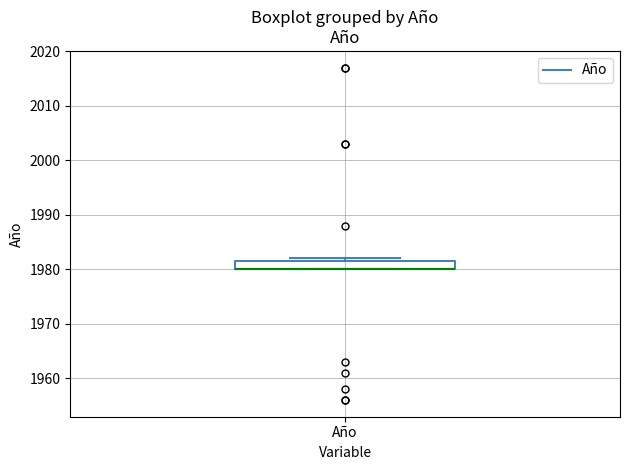

Where is the lower edge of the box for Año on the y-axis? The values are not printed on the chart, so give them approximately, as read against the axis.

1980